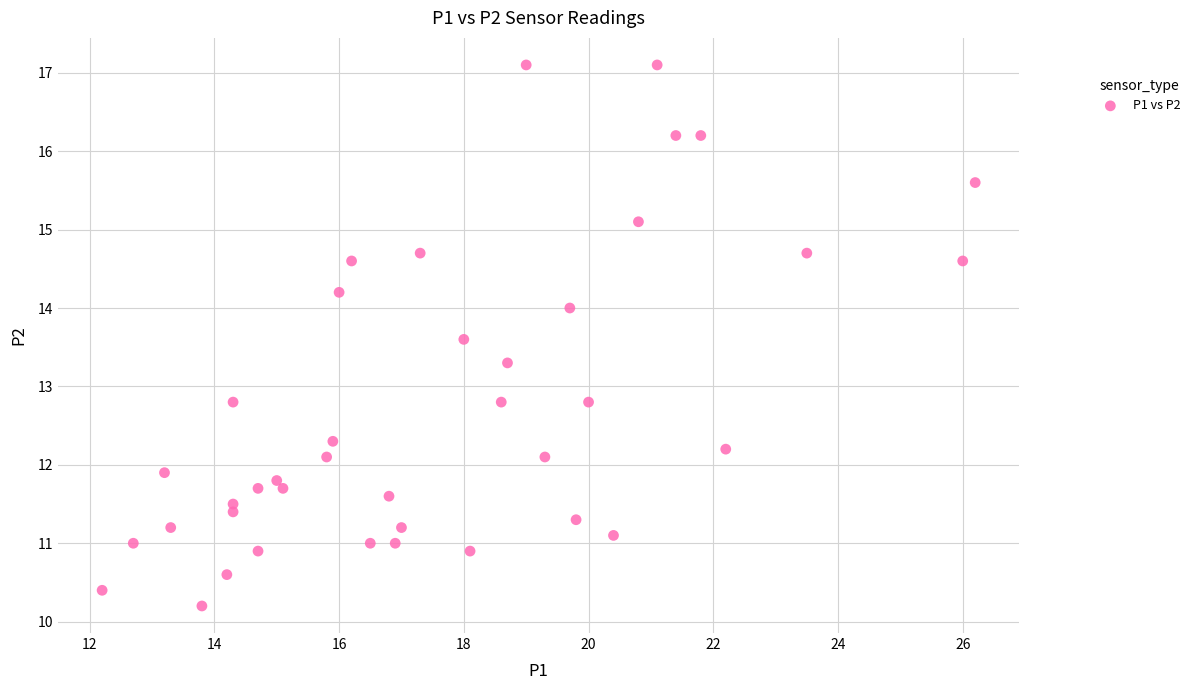

What is the range of X values (max minus min)?

14.0